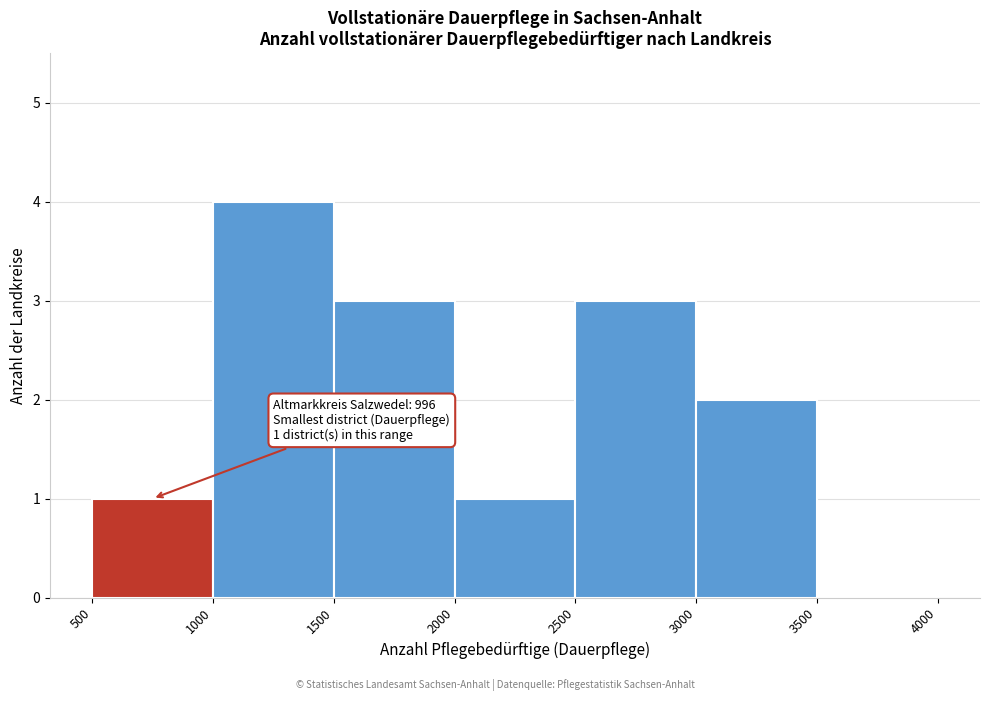

Over which range of the x-axis is the bar tallest?

1000 to 1500